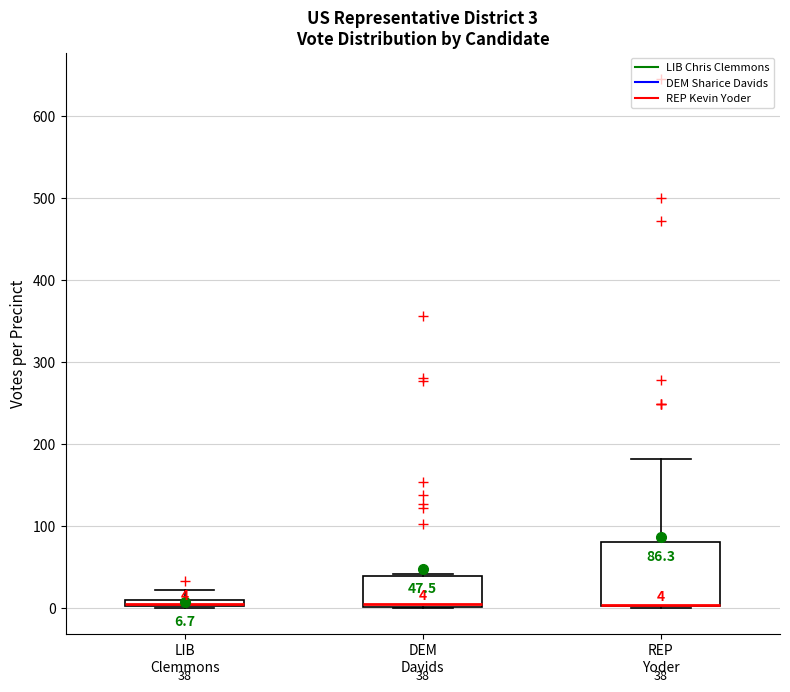

Comparing the boxes themselves (not the whiskers), which one is the tallest?

REP Yoder